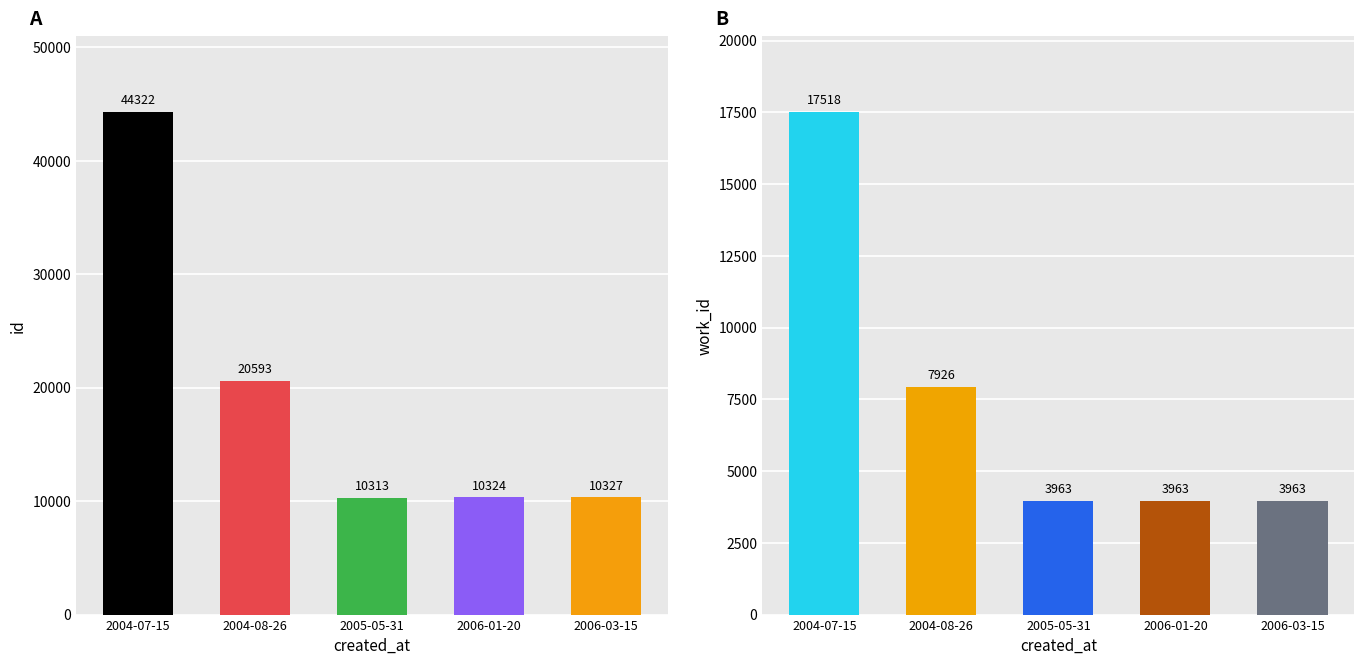

Between 2006-03-15 and 2006-01-20, which is larger?

2006-03-15